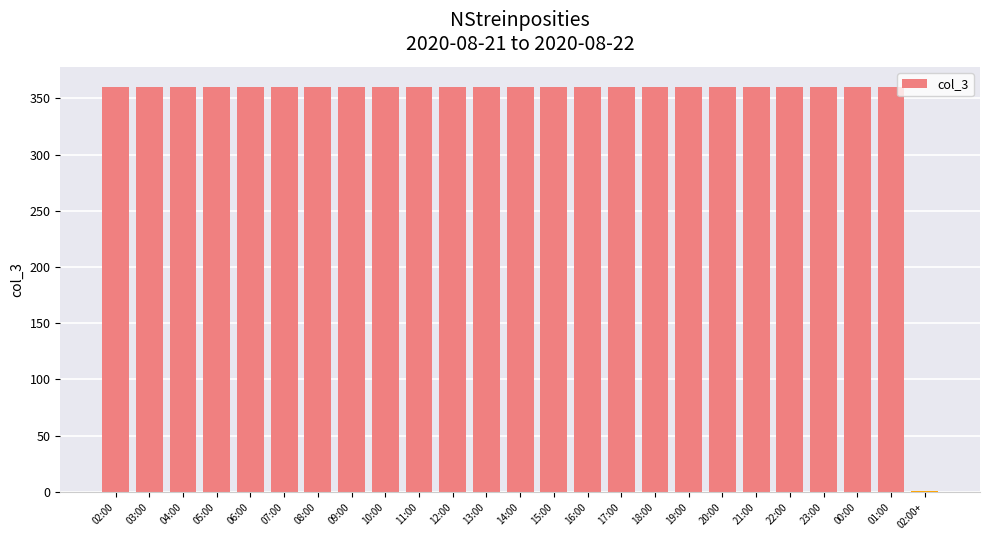

The value at 13:00 is 360. True or false?

True